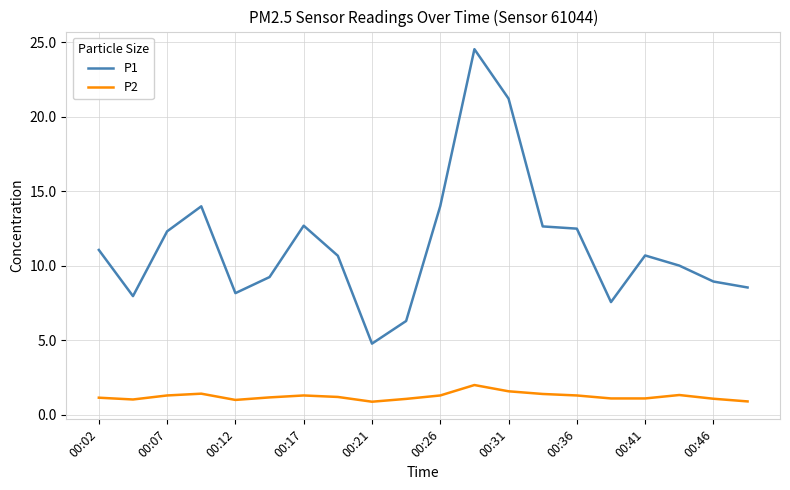

What is the difference between the maximum and minimum values in the P2 series?

1.1